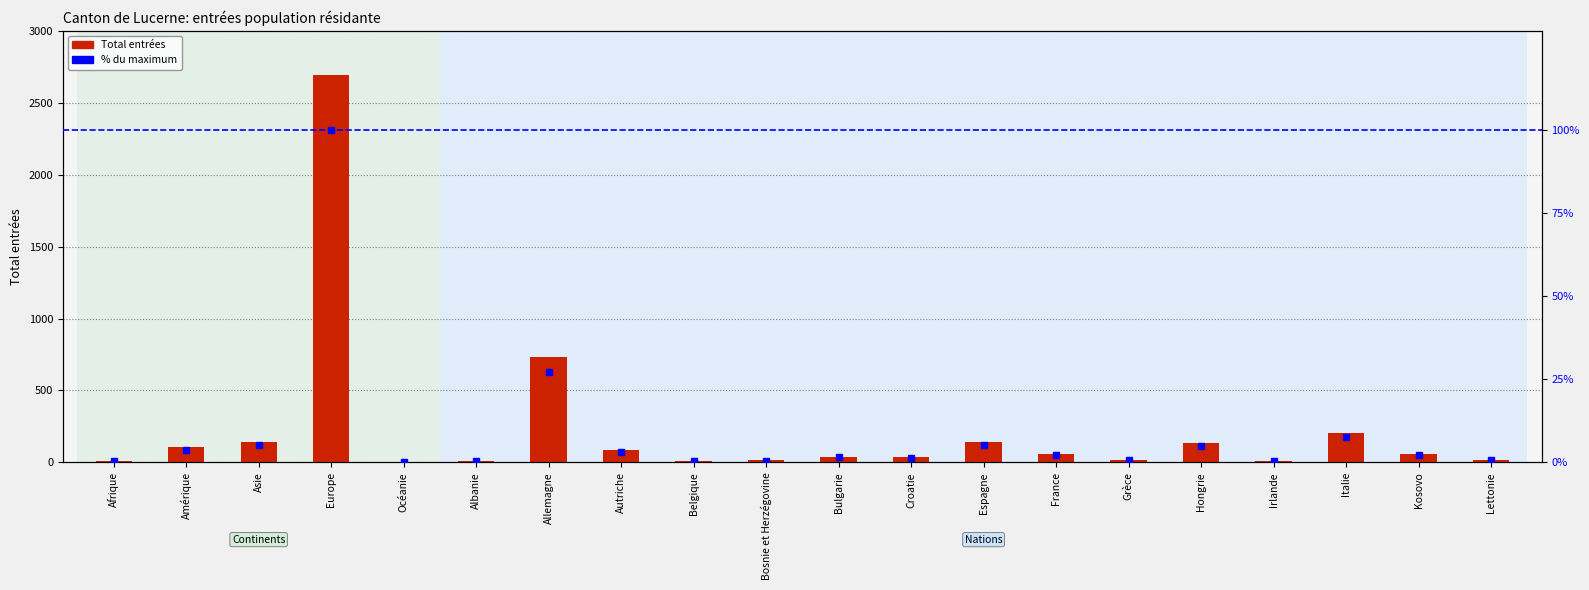

What is the spread (max minus min) of values at Asie?

134.8